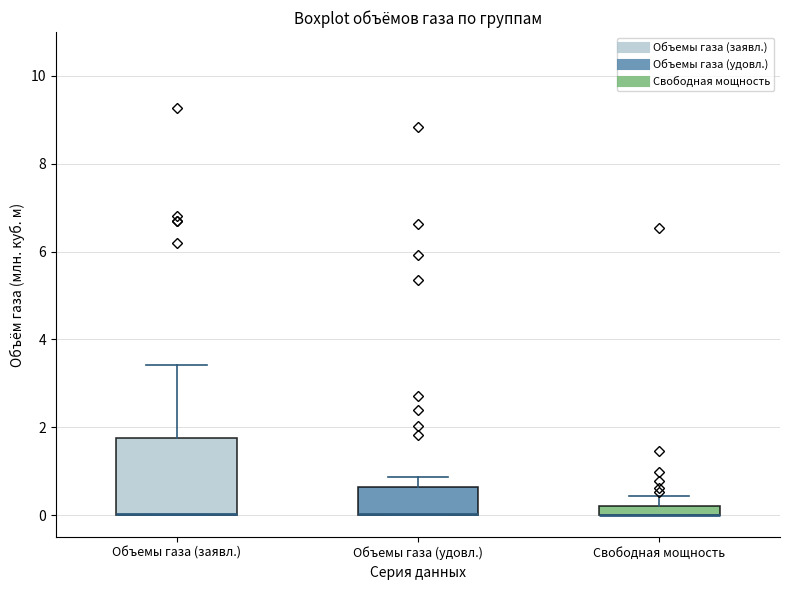

Comparing the boxes themselves (not the whiskers), which one is the tallest?

Объемы газа (заявл.)